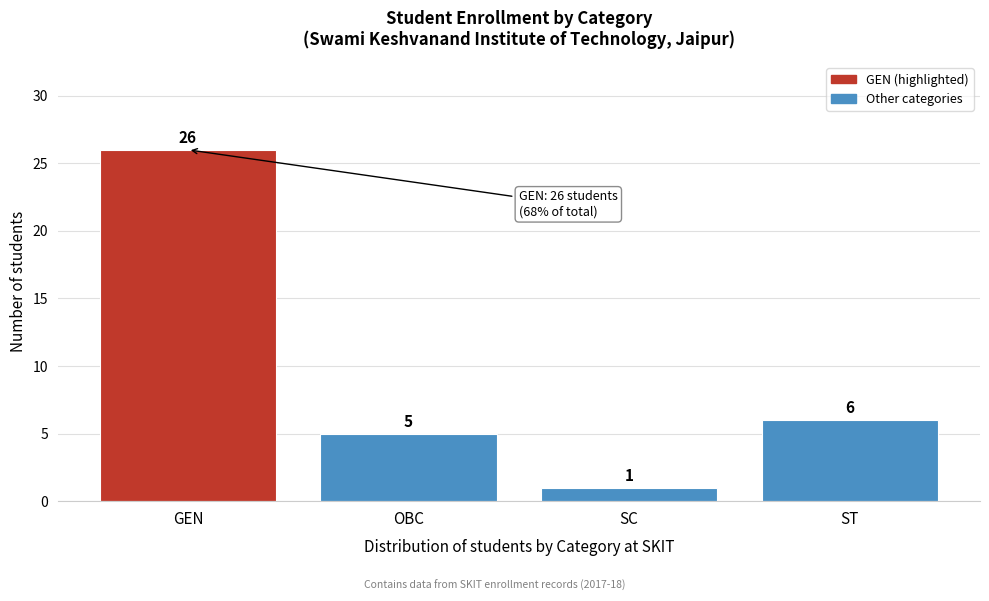

Reading left to right, what are all the values shown in this chart?

26	5	1	6